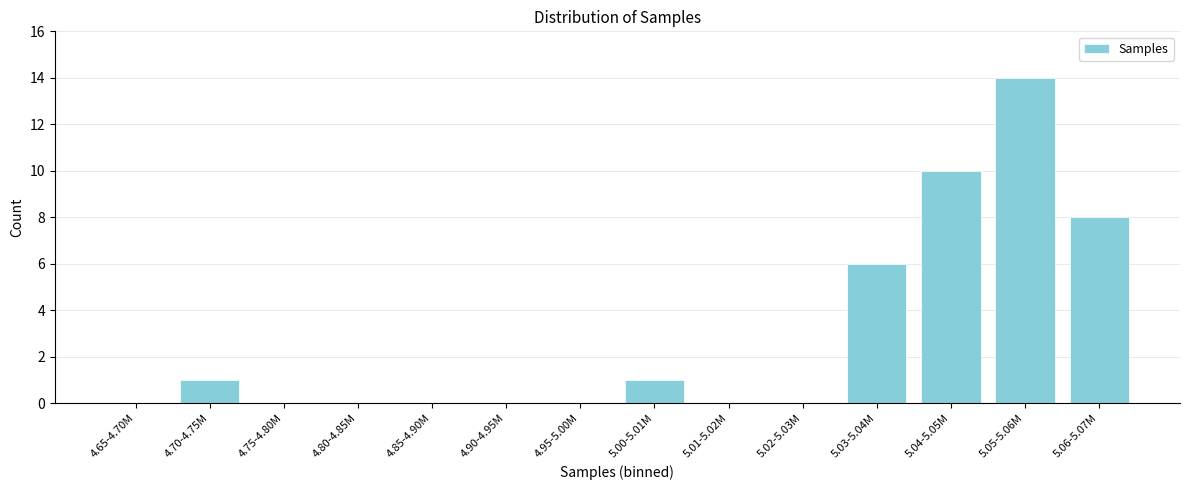

Reading left to right, transcribe all the data shown in this chart.

4.65-4.70M=0	4.70-4.75M=1	4.75-4.80M=0	4.80-4.85M=0	4.85-4.90M=0	4.90-4.95M=0	4.95-5.00M=0	5.00-5.01M=1	5.01-5.02M=0	5.02-5.03M=0	5.03-5.04M=6	5.04-5.05M=10	5.05-5.06M=14	5.06-5.07M=8